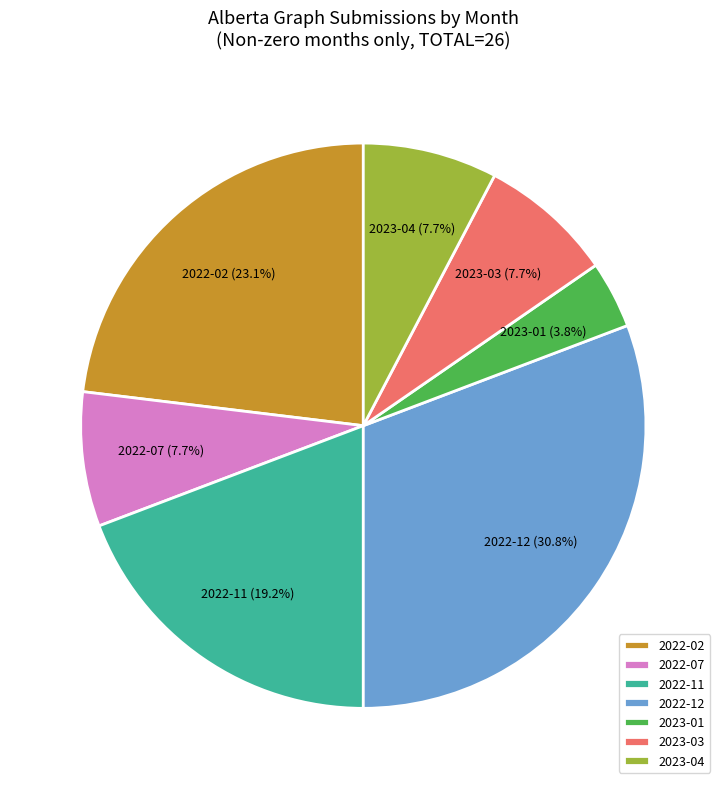

Which category has the biggest portion of the pie?

2022-12